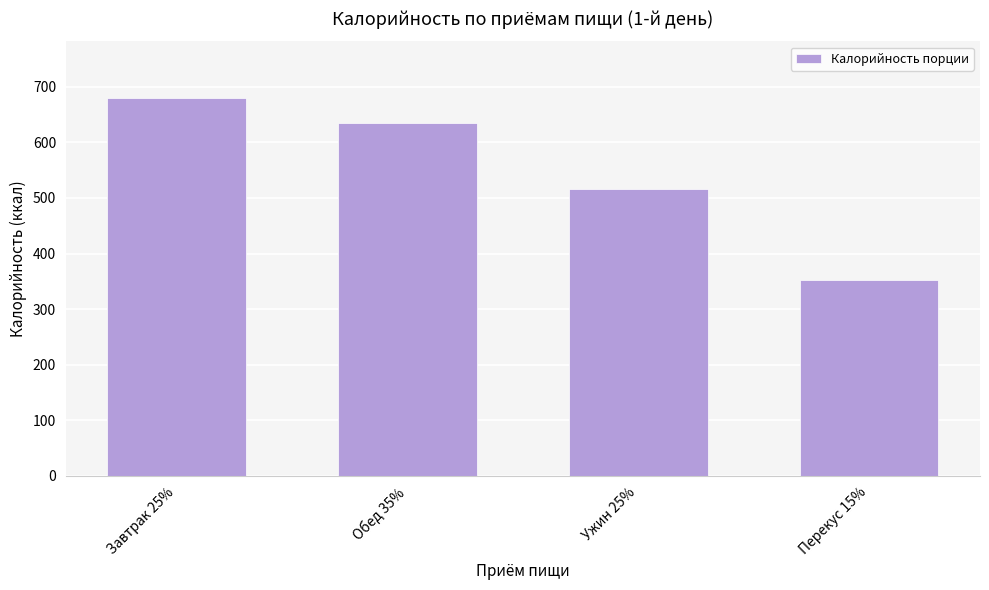

Which label corresponds to the largest value in the chart?

Завтрак 25%